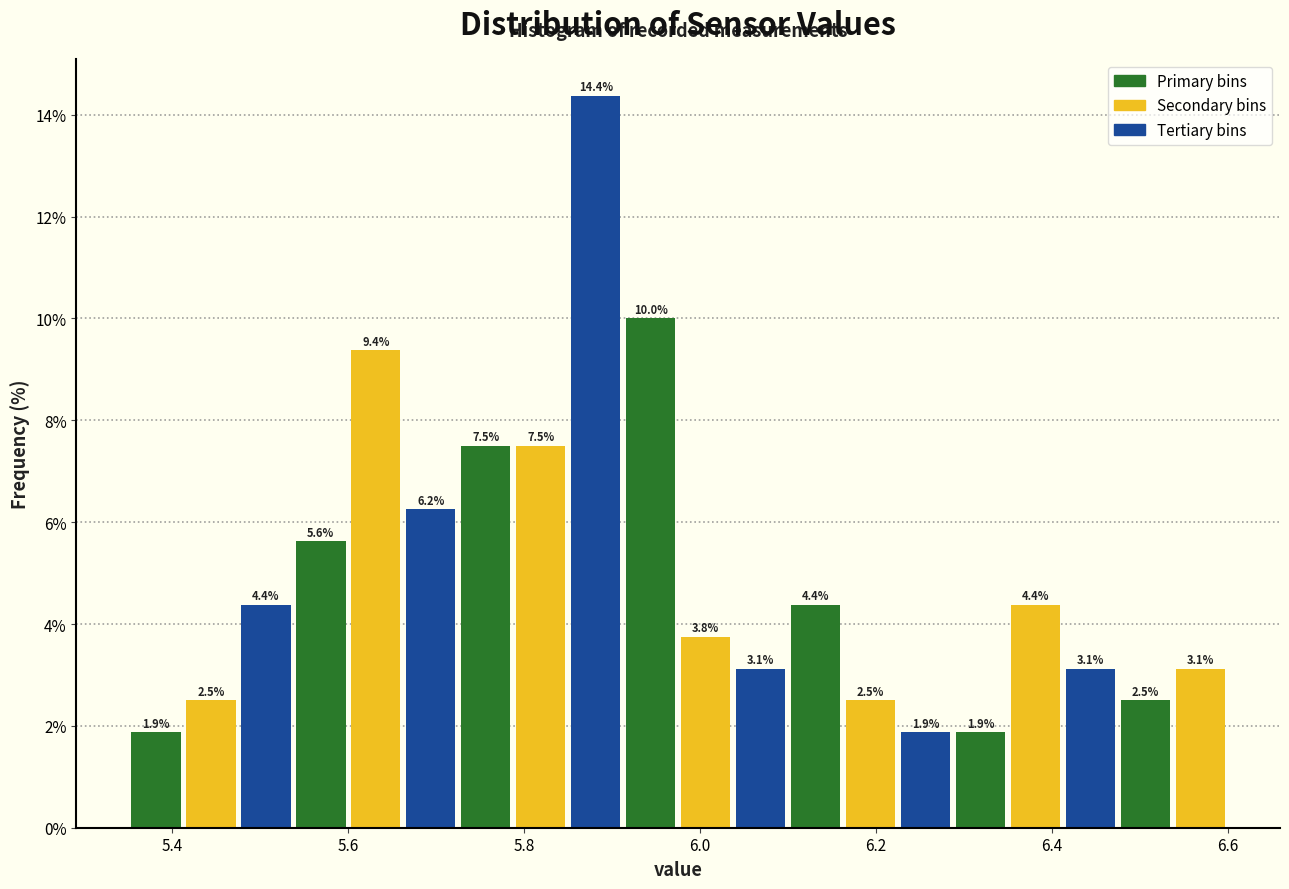

Around what value on the x-axis is the tallest bar? Give the approximate position of its centre, as read against the axis.

5.88